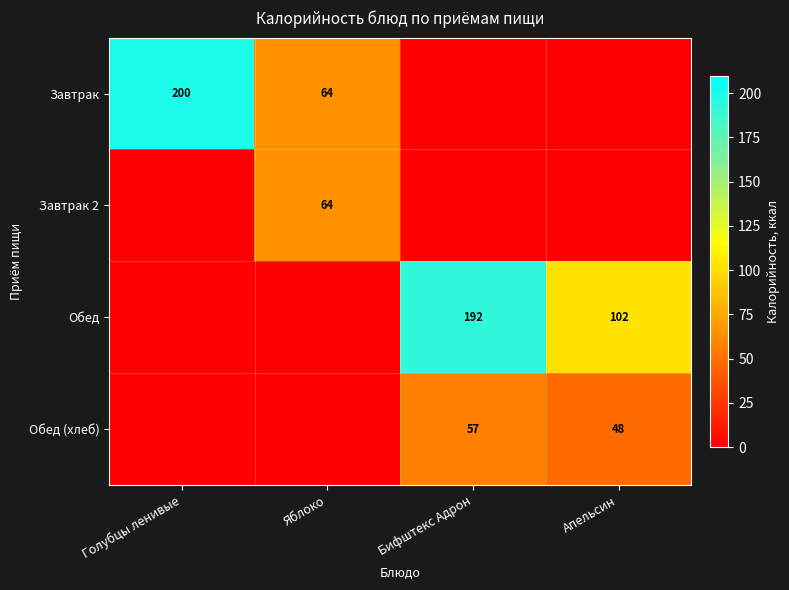

The value of Обед (хлеб) at Апельсин is 82. True or false?

False